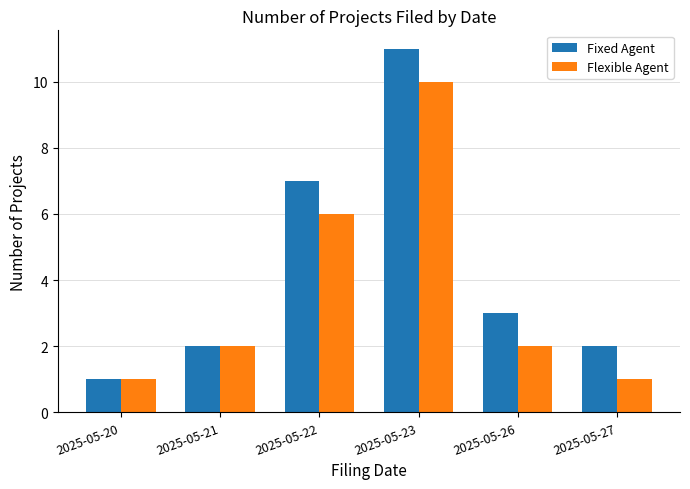

What is the minimum value shown in the chart?

1